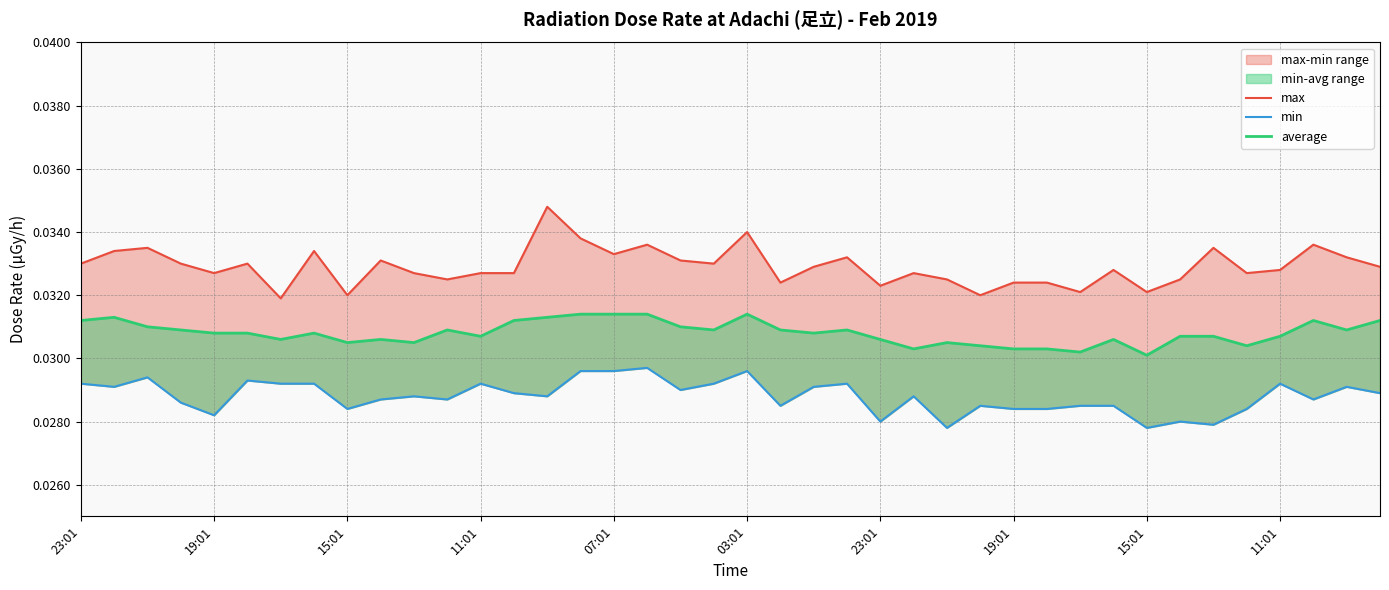

What is the sum of the max values at 19:01 and 15?

0.1